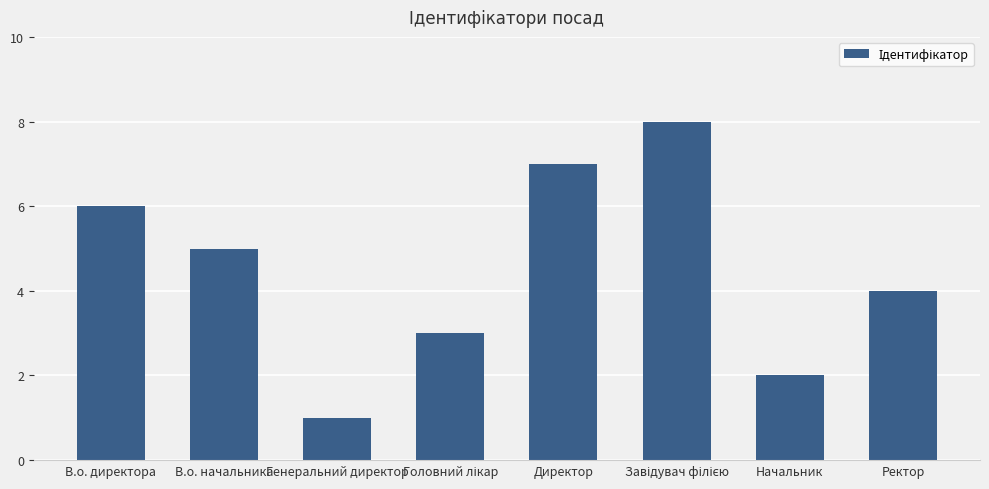

Reading left to right, what are all the values shown in this chart?

6	5	1	3	7	8	2	4